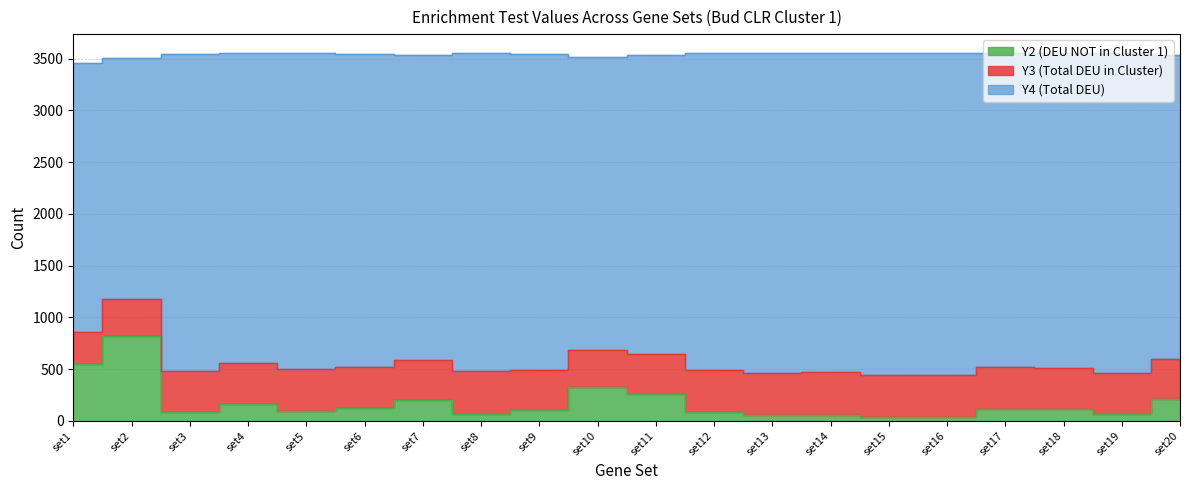

True or false: Y4 and Y3 intersect in this chart.

False